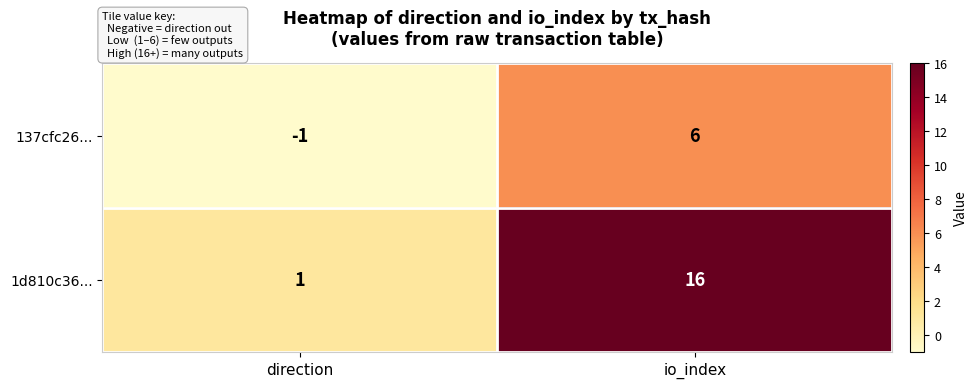

Reading left to right, list all the values displayed in this chart.

137cfc26...: direction=-1	io_index=6
1d810c36...: direction=1	io_index=16